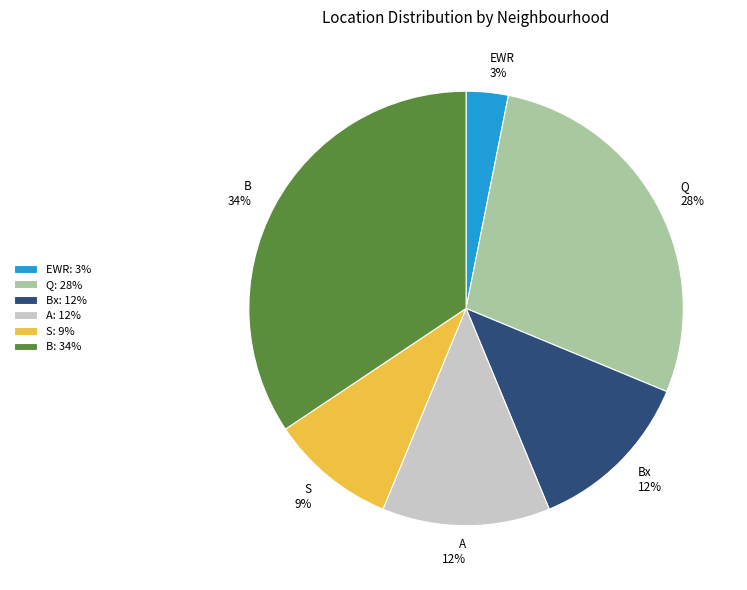

Does any single category account for the majority?

No